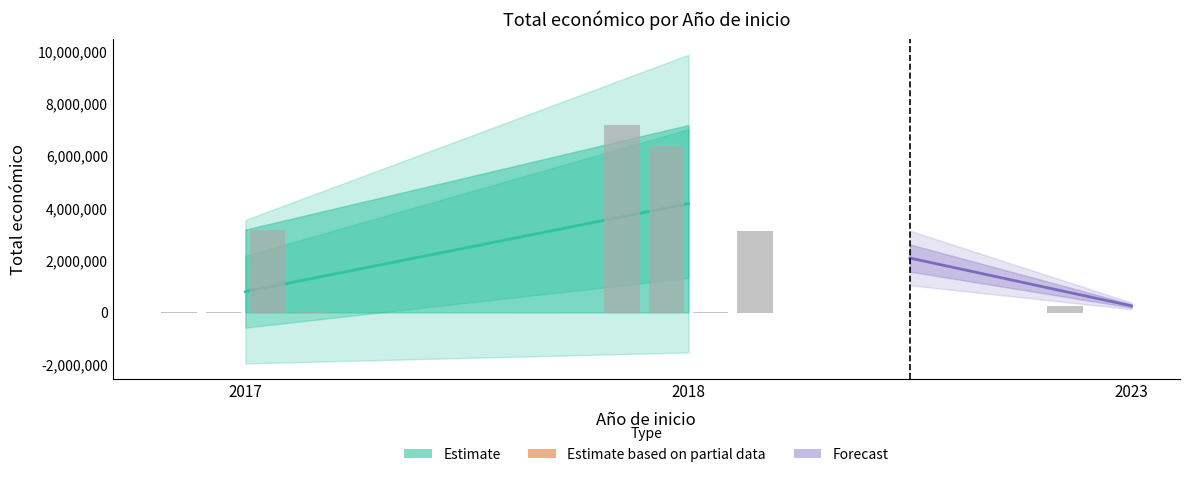

Between 2018 and 2018, which is larger?

2018